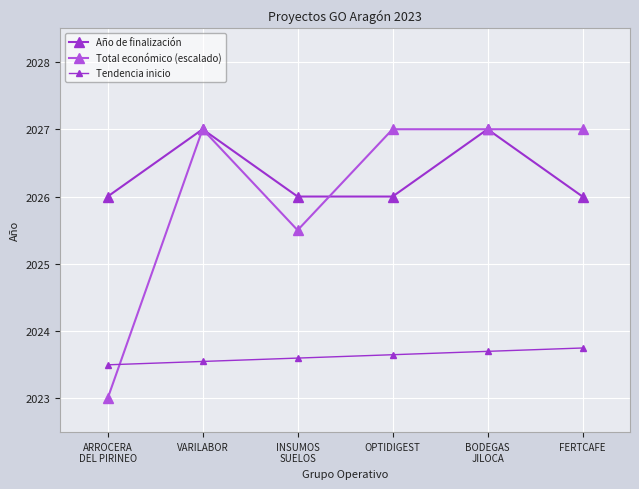

Which series has the largest total across all categories?

Año de finalización